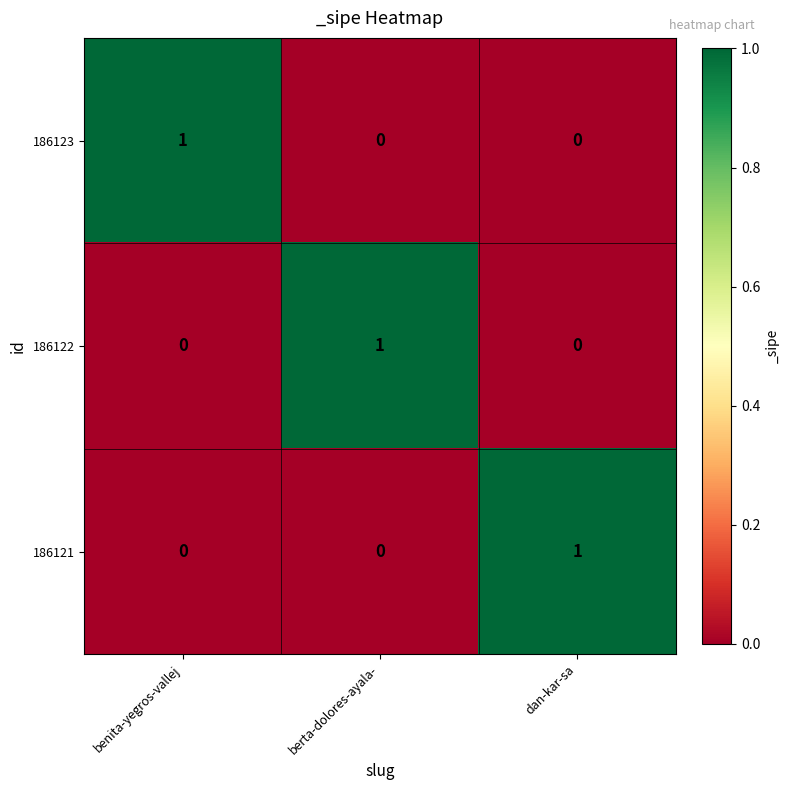

True or false: 186121 has a value of 1 at dan-kar-sa.

True